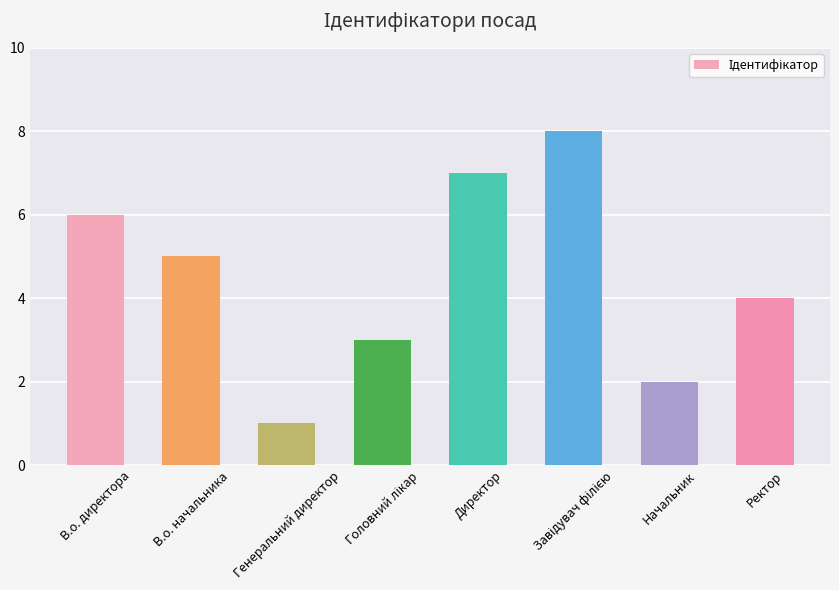

What is the value of the 1st bar from the left?

6